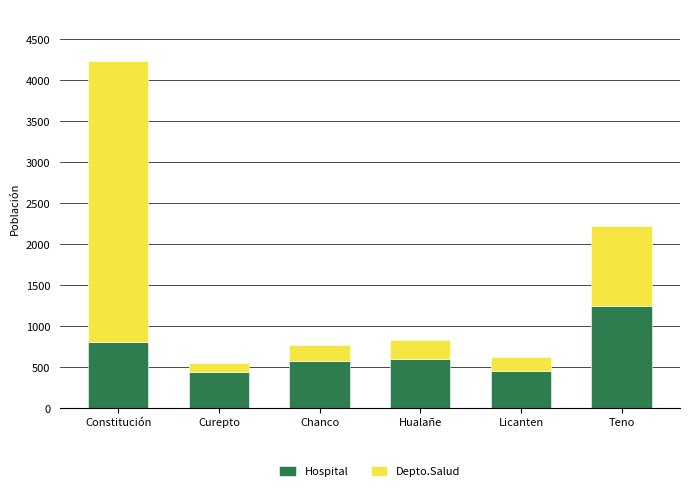

Read the Hospital value at Licanten.

445